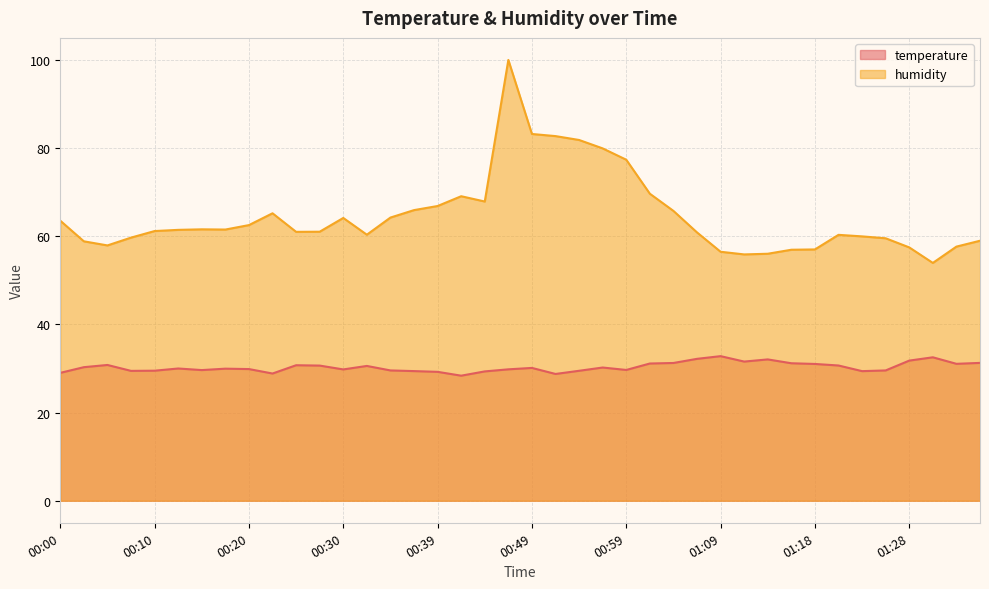

At which category does humidity reach its first local valley?

00:05